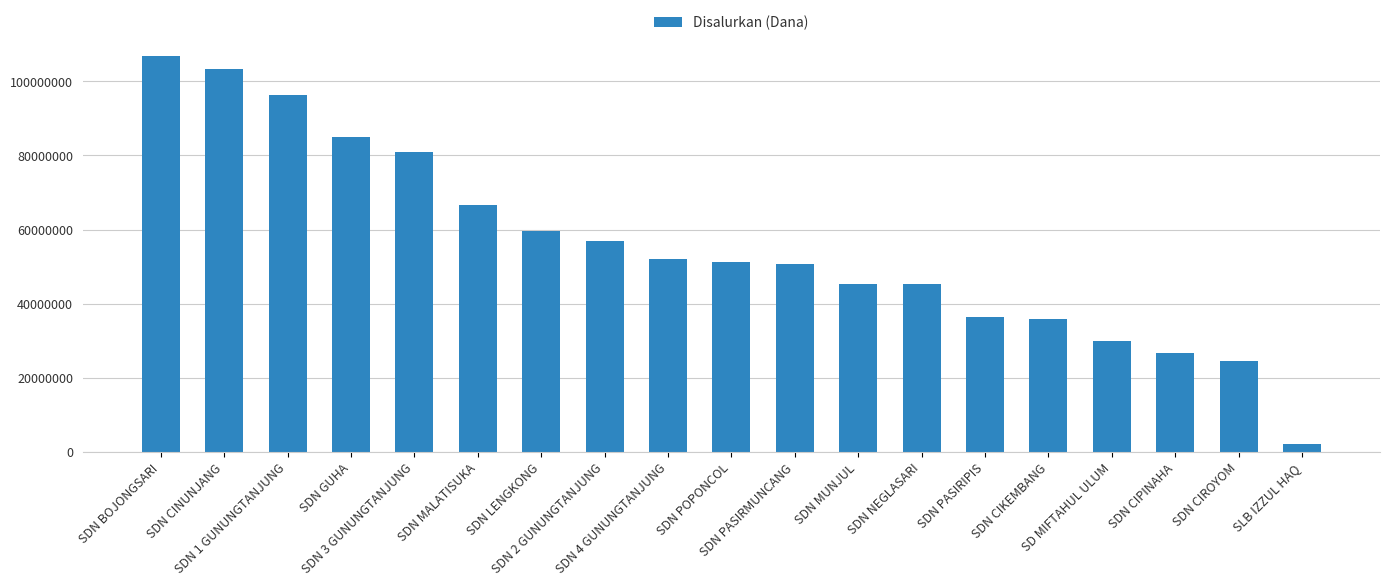

What is the minimum value shown in the chart?

2250000